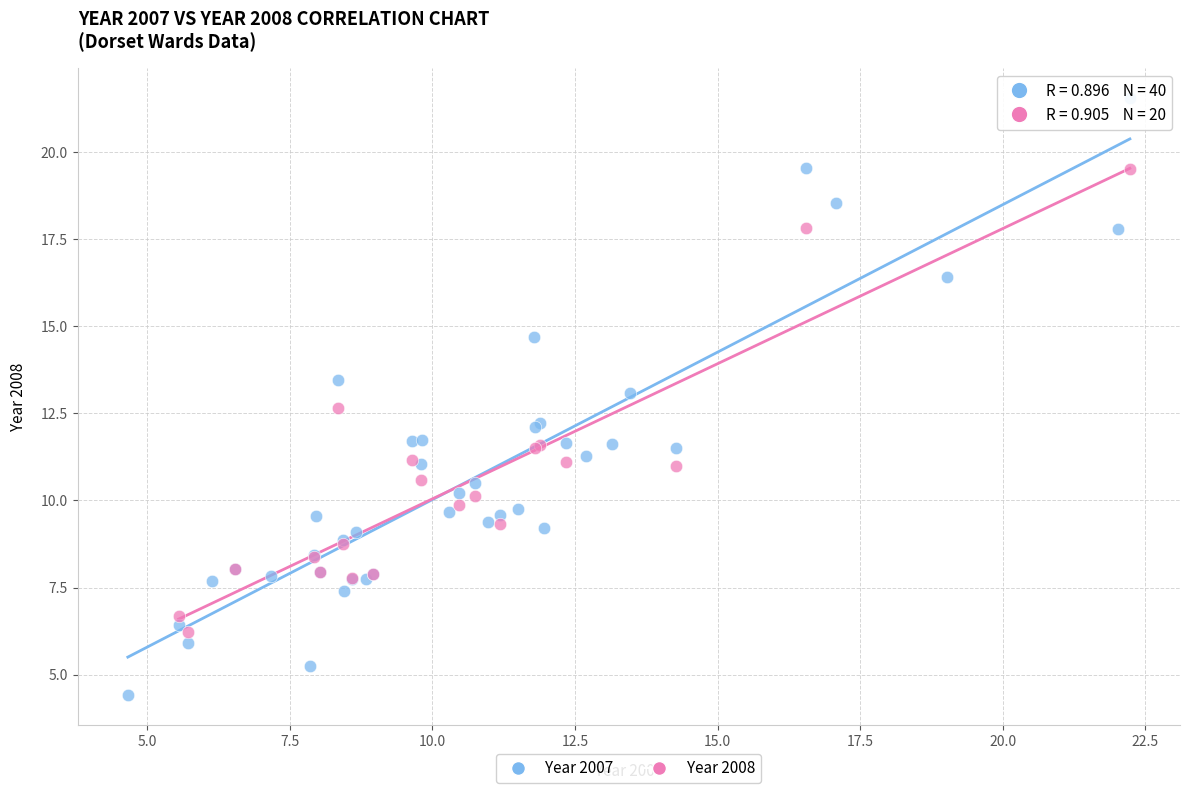

Which series has the largest Y range (max minus min)?

Year 2007